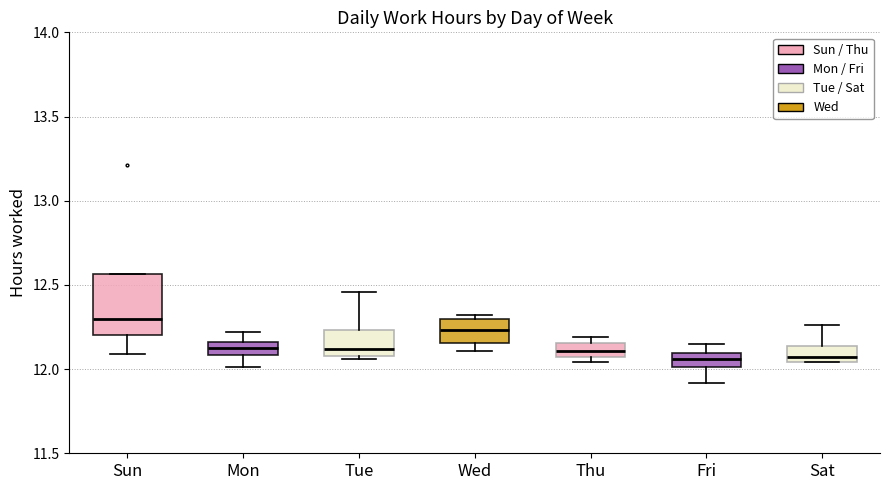

Where does the lower whisker of the box for Mon end on the y-axis? The values are not printed on the chart, so give them approximately, as read against the axis.

12.00